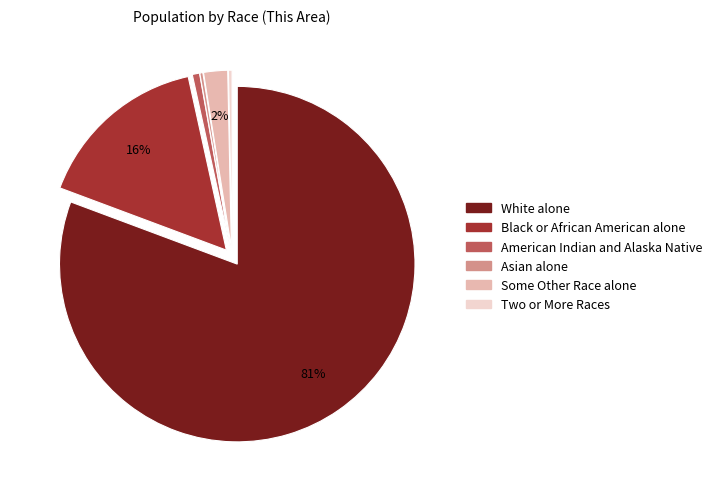

Is the sum of White alone and Black or African American alone greater than half?

Yes